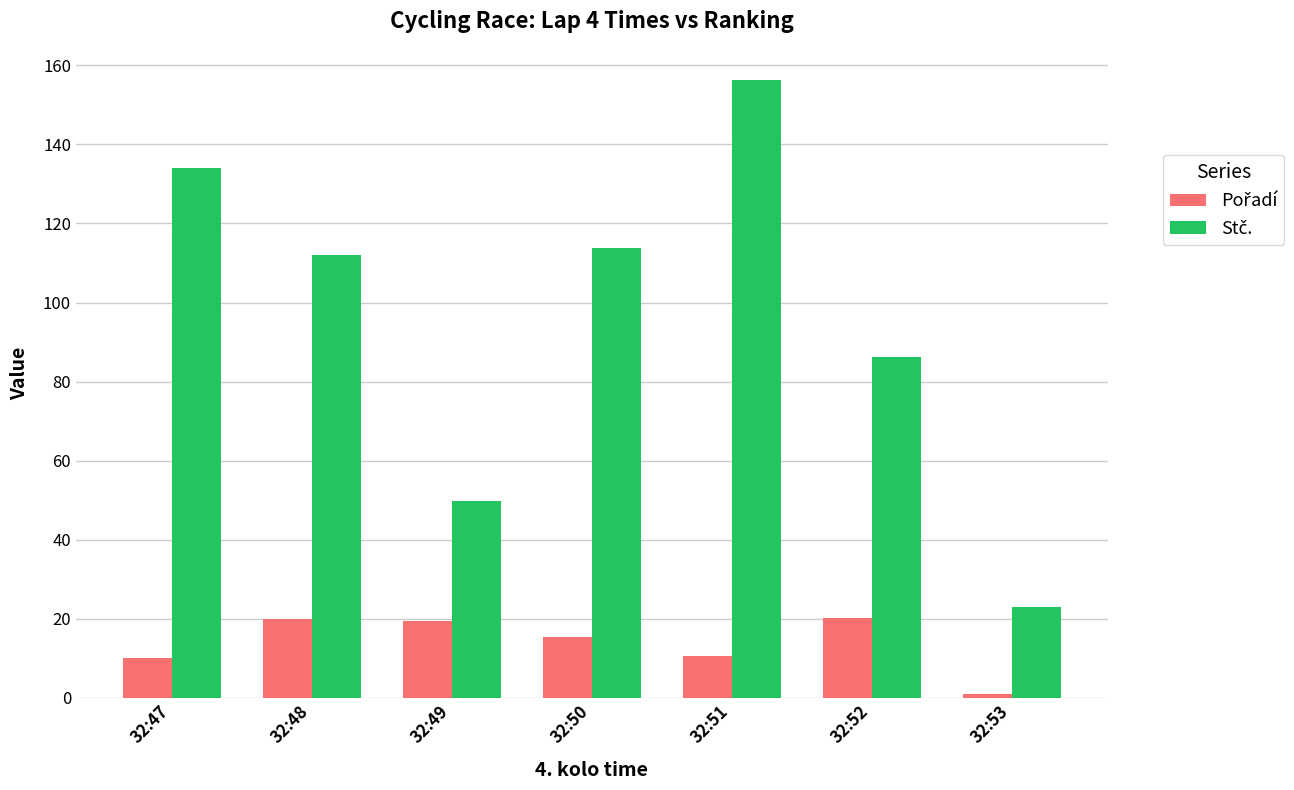

Count the number of data series in this chart.

2